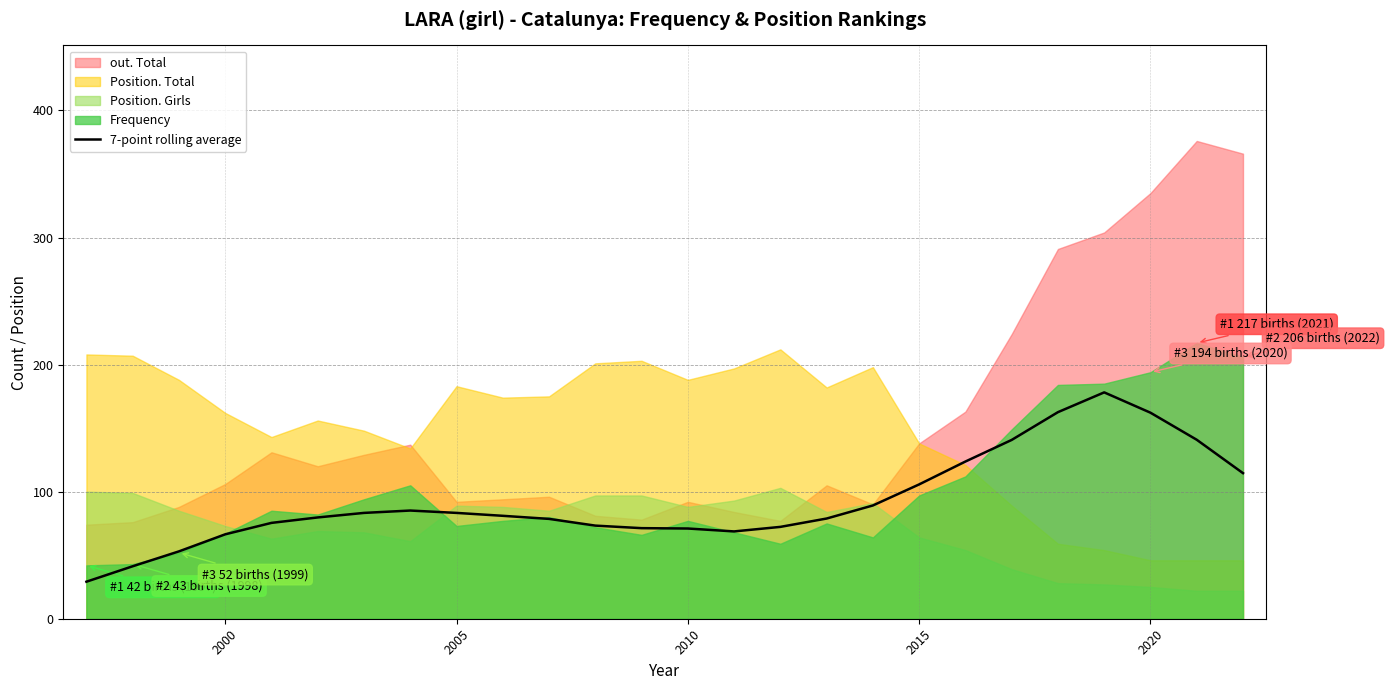

The value of 7-point rolling average at 2015 is 40.7. True or false?

False